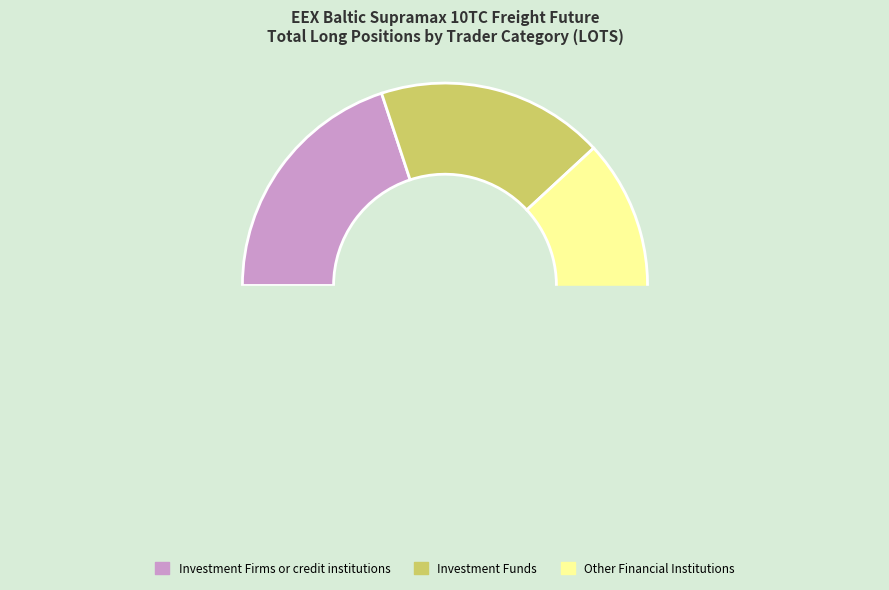

What is the change in value from Investment Firms or credit institutions (Long) to Other Financial Institutions (Long)?

+11811.4